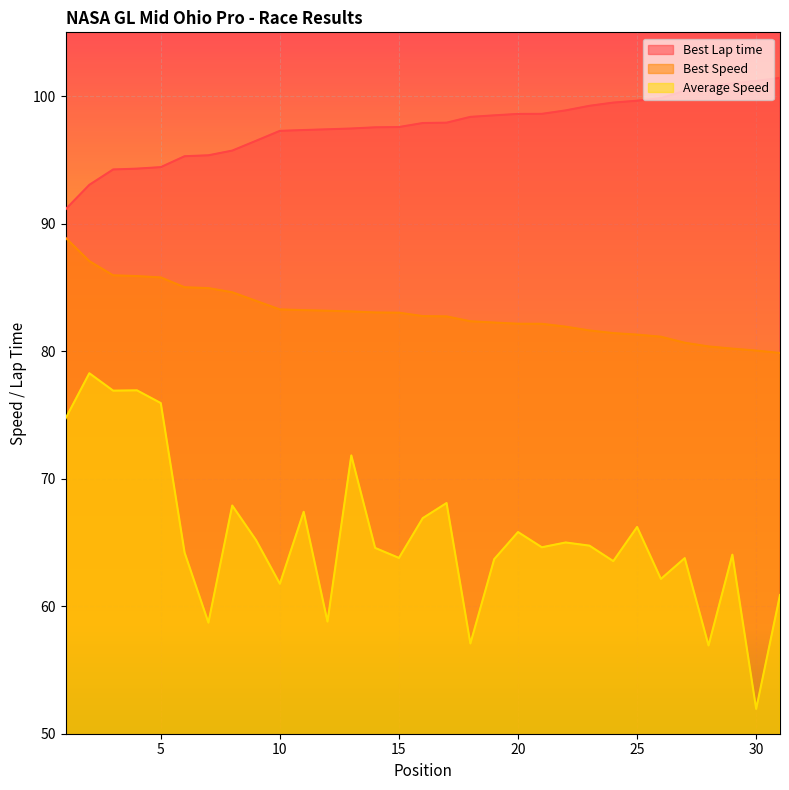

What are all the series names shown in the legend?

Best Lap time, Best Speed, Average Speed